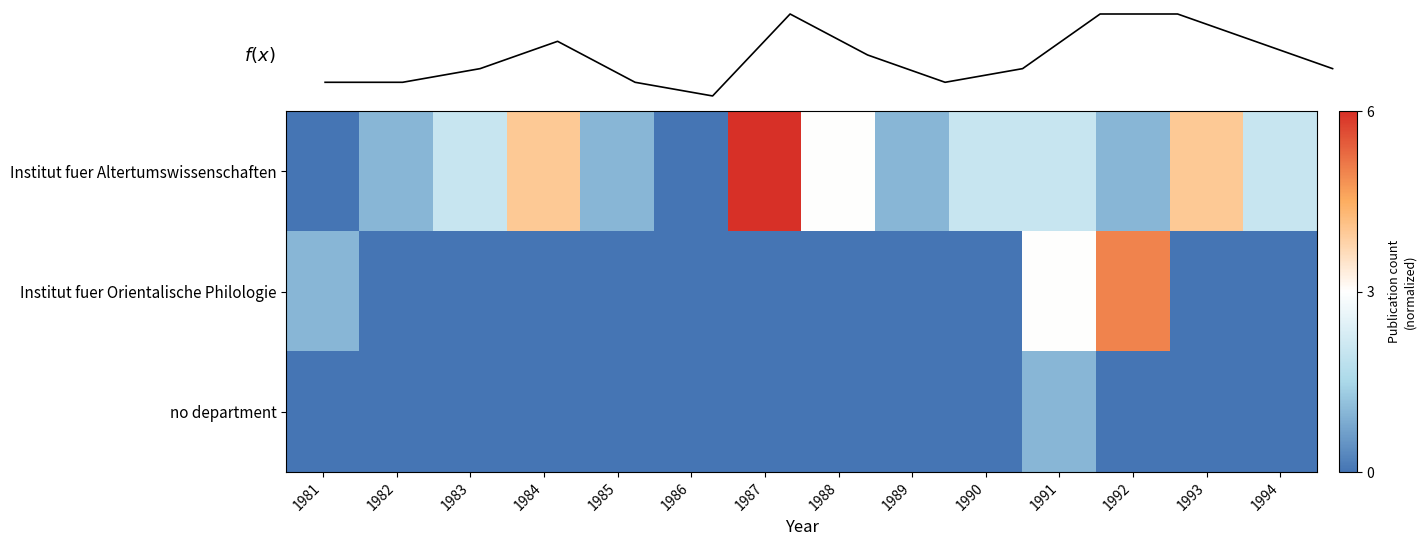

List the labels in order of Institut fuer Altertumswissenschaften value, smallest first.

1981, 1986, 1982, 1985, 1989, 1992, 1983, 1990, 1991, 1994, 1988, 1984, 1993, 1987